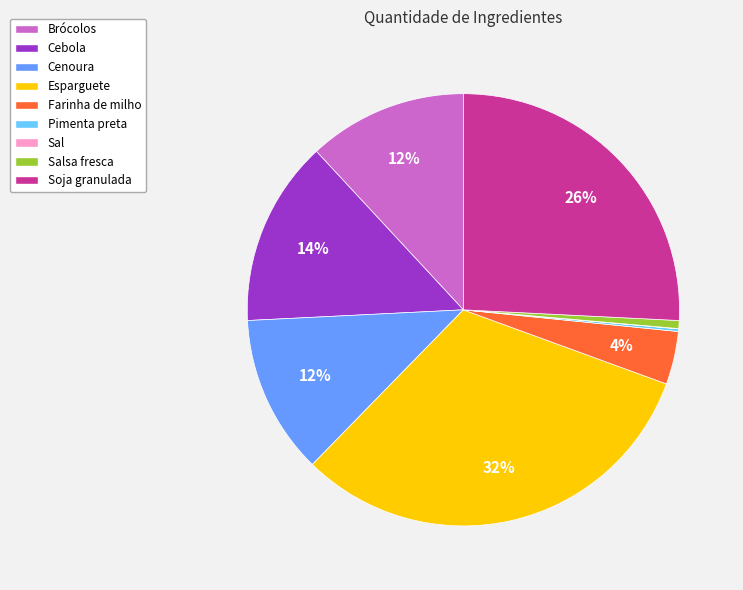

Is it true that Cebola is 14% of the pie?

True